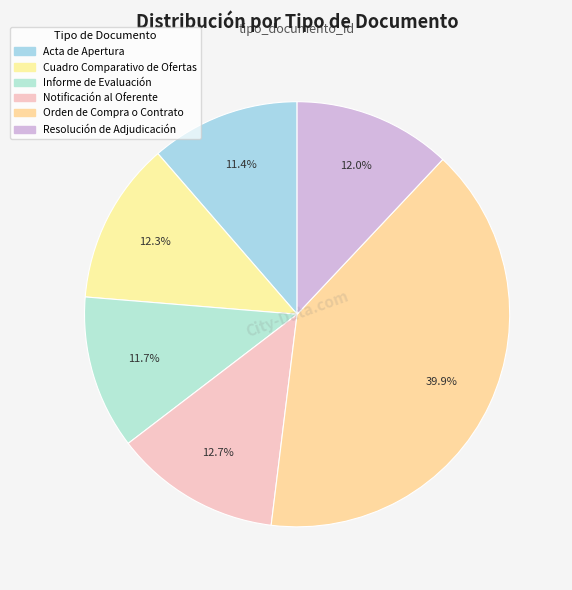

Count the number of slices in the pie.

6